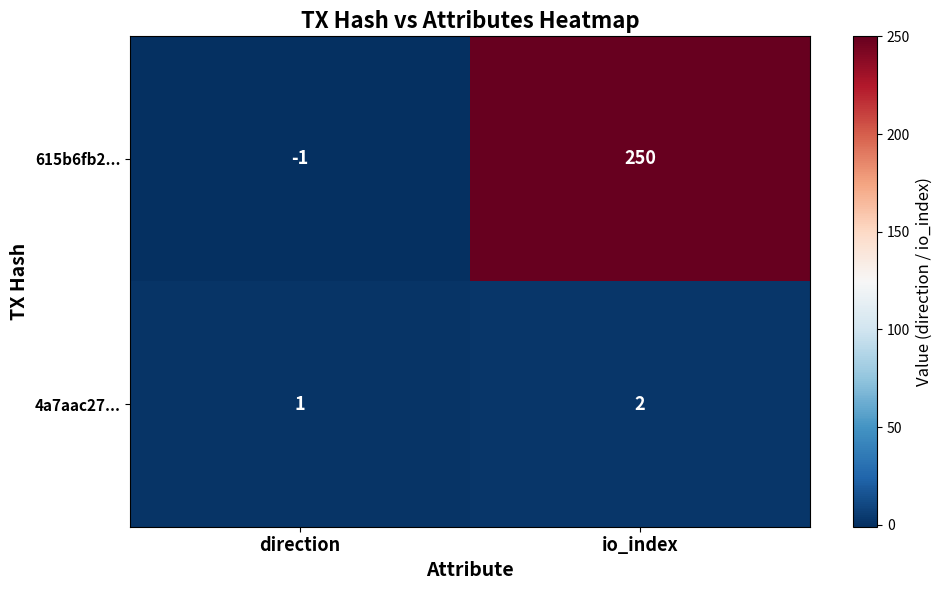

Where is 4a7aac27... nearest to the value 1?

direction